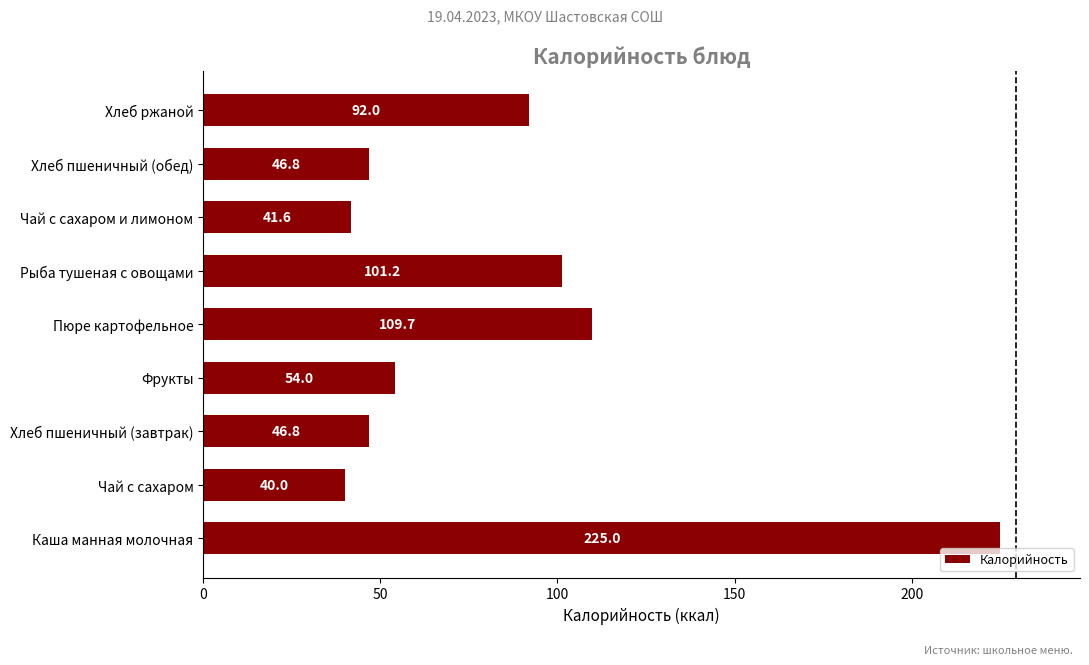

What is the difference between the maximum and minimum values?

185.0